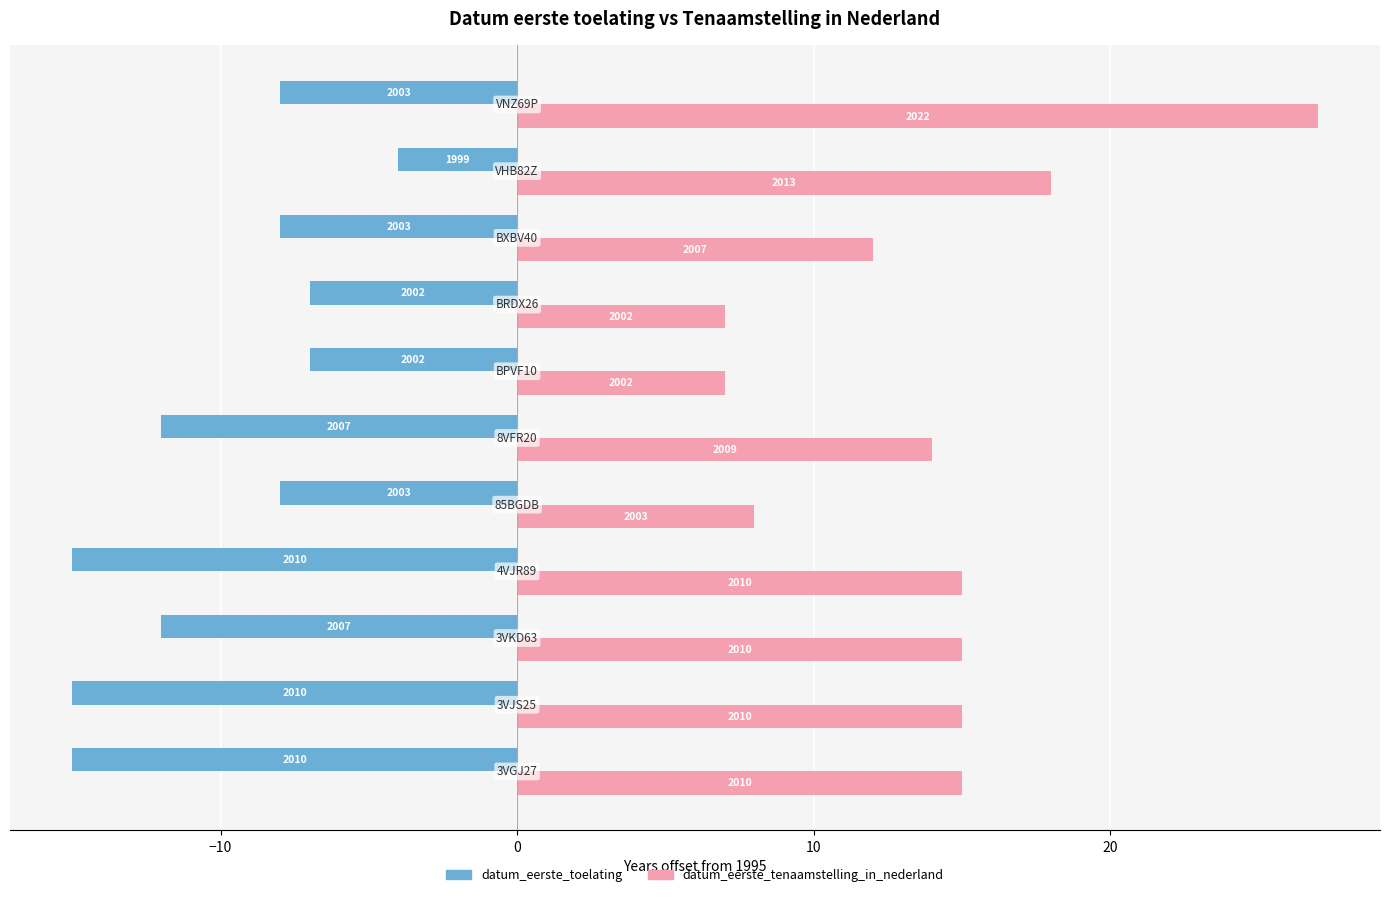

What are all the series names shown in the legend?

datum_eerste_toelating, datum_eerste_tenaamstelling_in_nederland